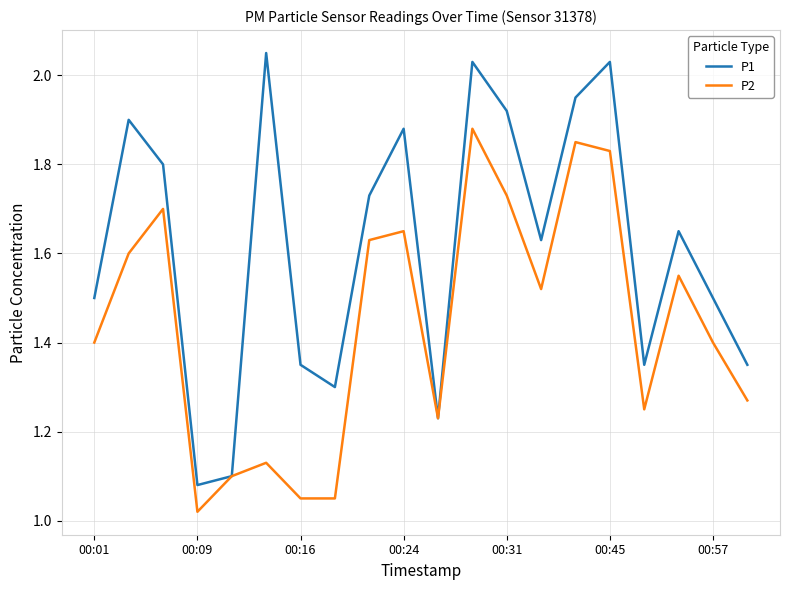

Which series has the largest total across all categories?

P1